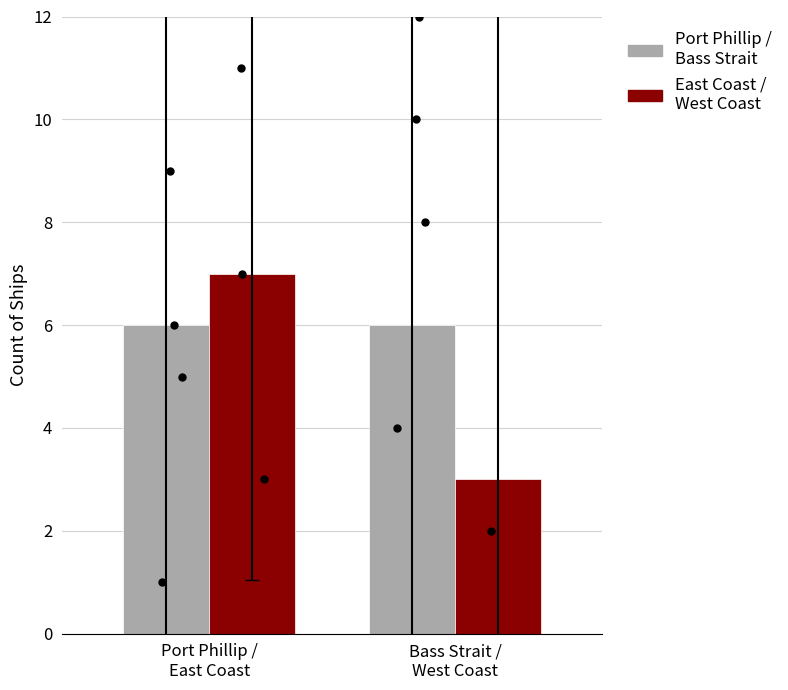

At which category is the sum across all series the highest?

Port Phillip /
East Coast